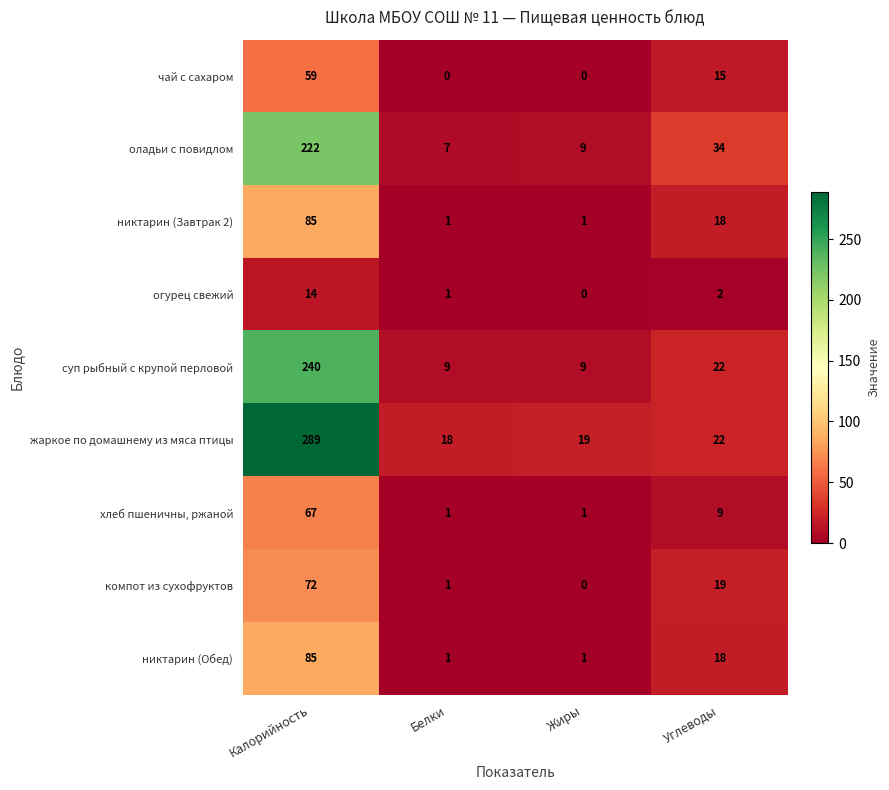

What is the greatest value displayed?

289